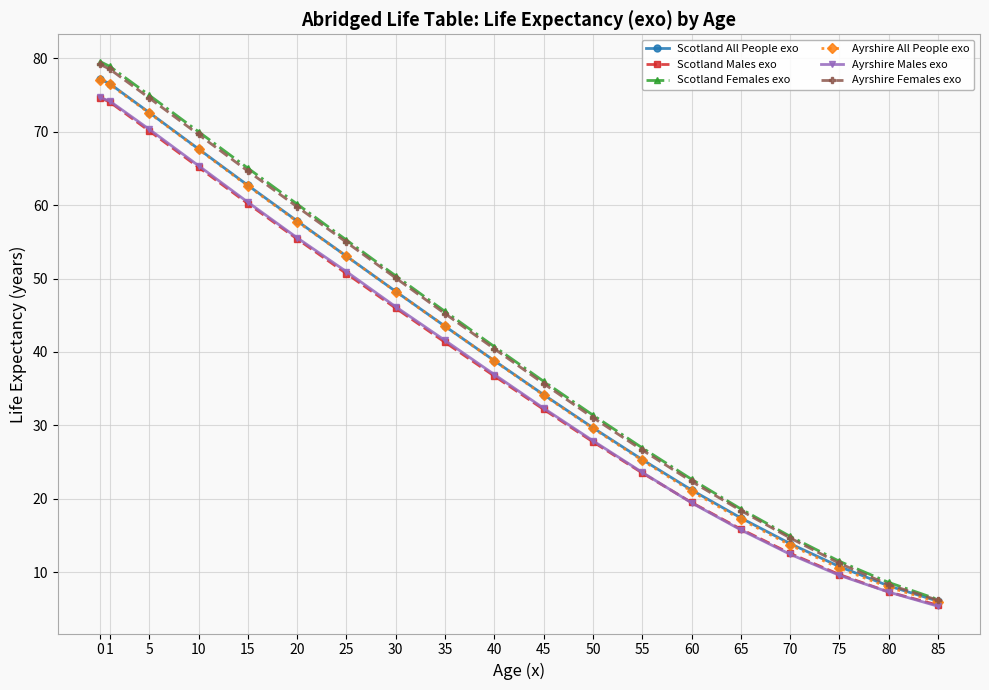

What is the approximate value of Scotland Females exo at 50?

31.4